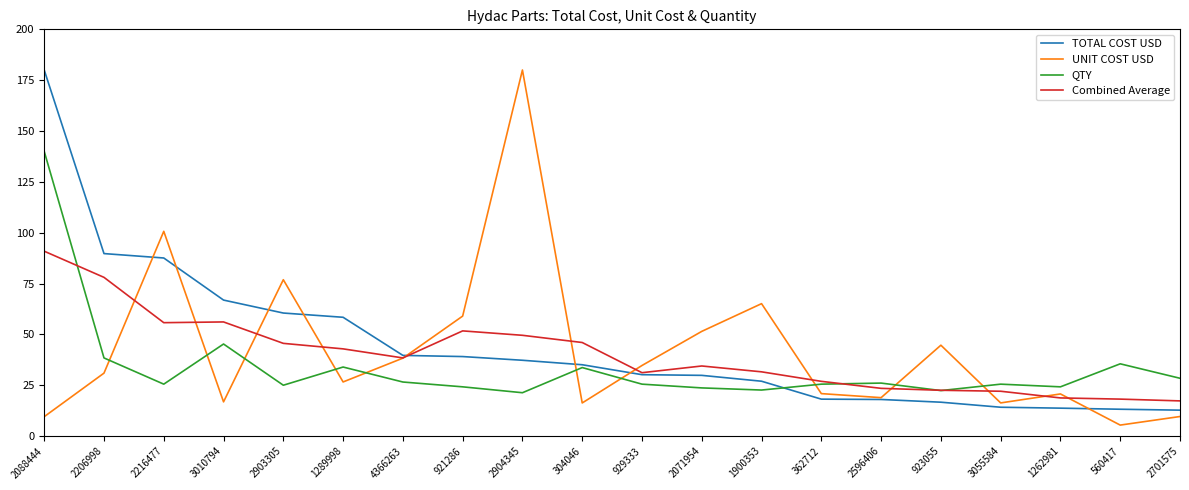

What is the spread (max minus min) of values at 929333?

9.2